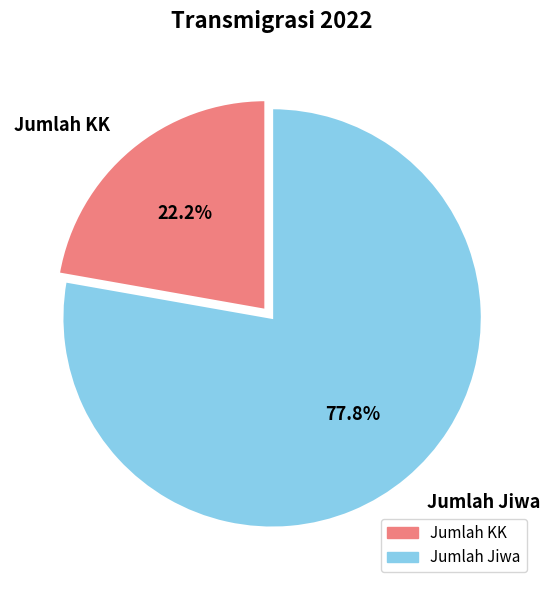

Count the number of slices in the pie.

2